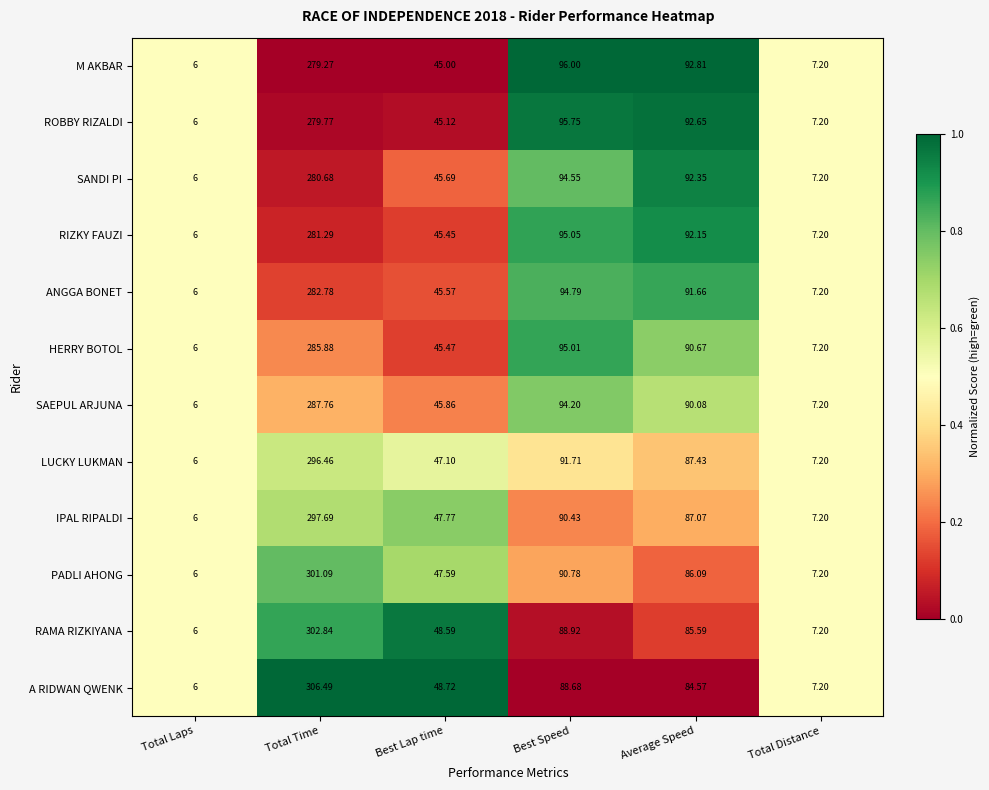

Count the number of categories in the chart.

6